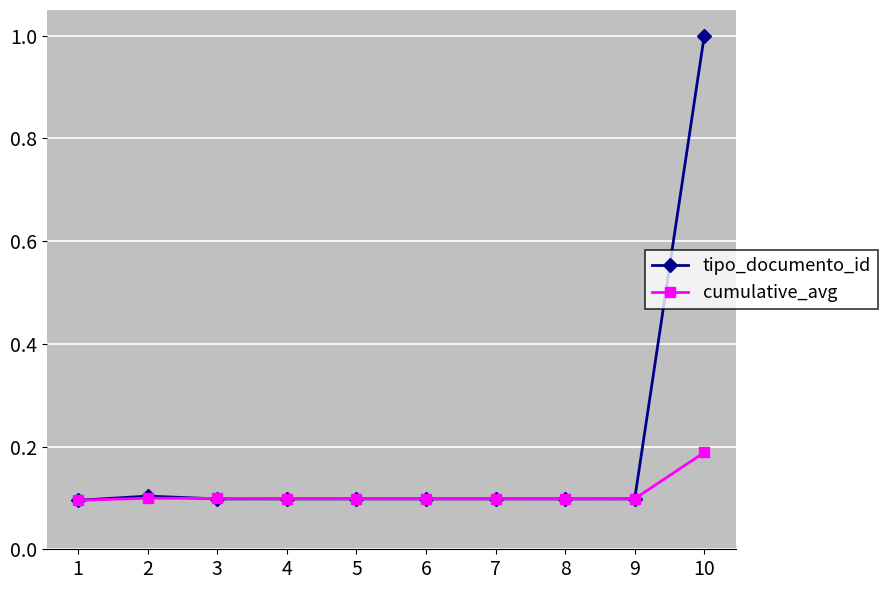

What is the value of the cumulative_avg point at the 4th from the left?

0.1